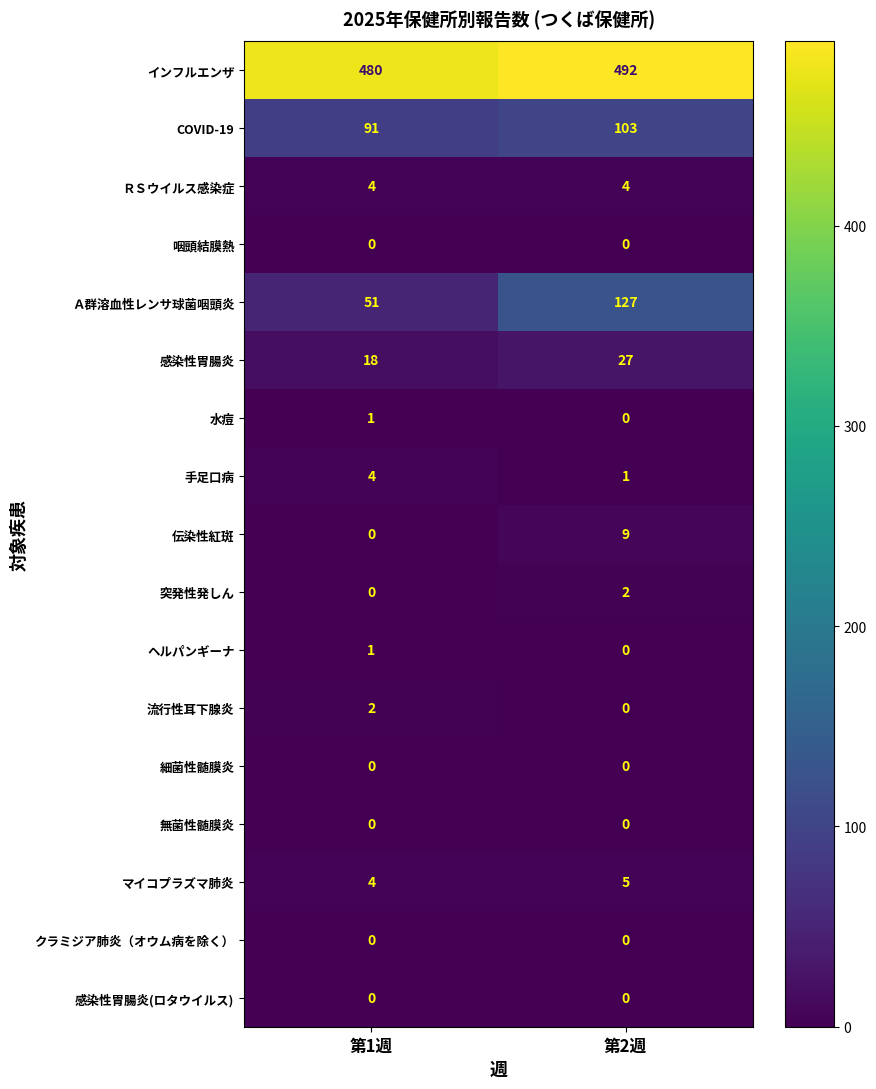

What is the difference between the highest and lowest values at 第1週?

480